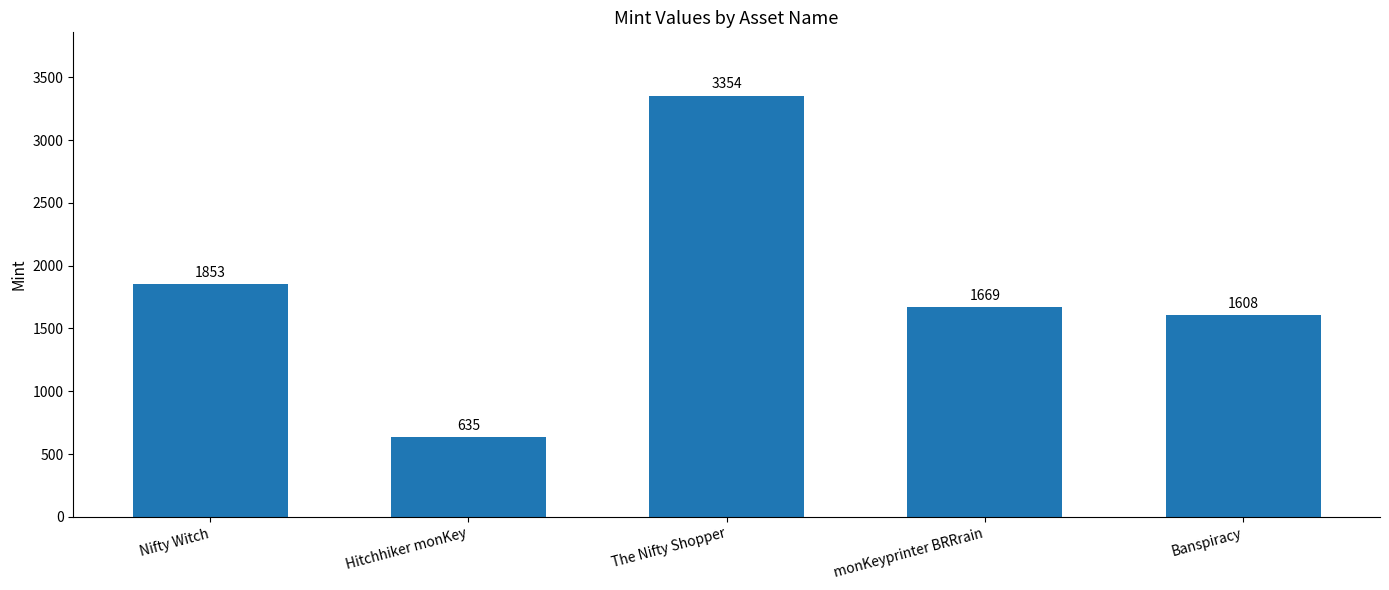

Which has a higher value, monKeyprinter BRRrain or Nifty Witch?

Nifty Witch